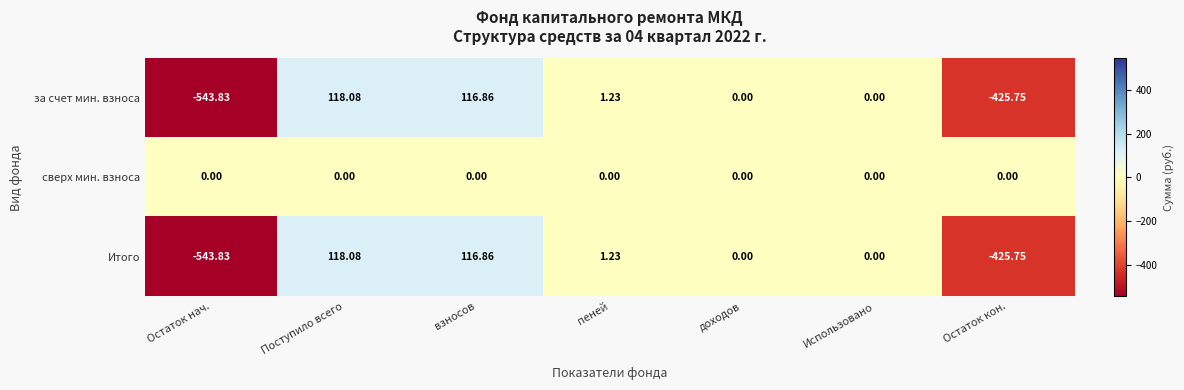

Where does the Итого series first go above 0?

Поступило всего